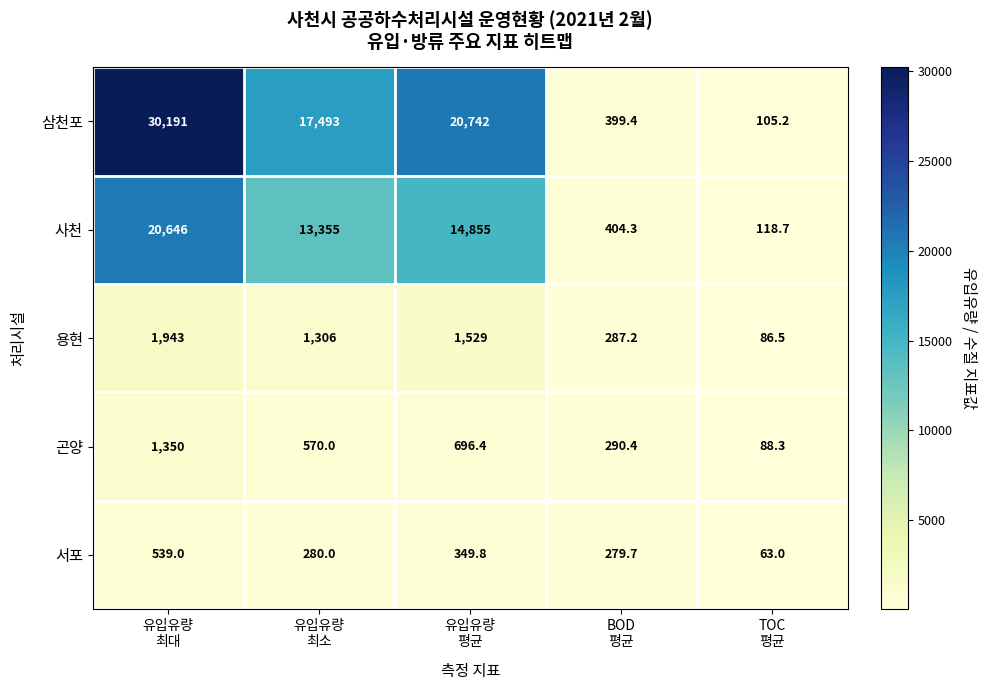

What is the highest value of the 서포 series?

539.0